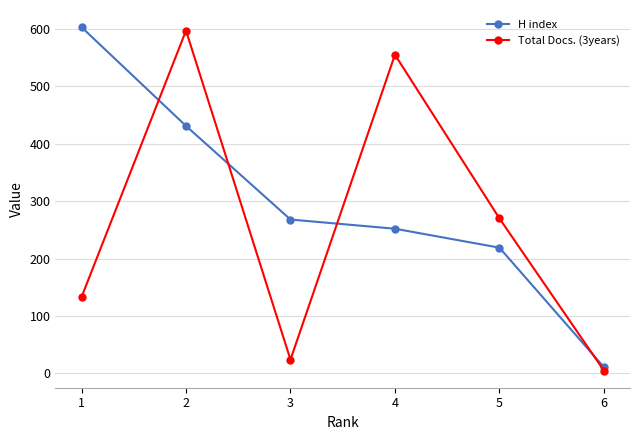

The value of Total Docs. (3years) at 5 is 270. True or false?

True